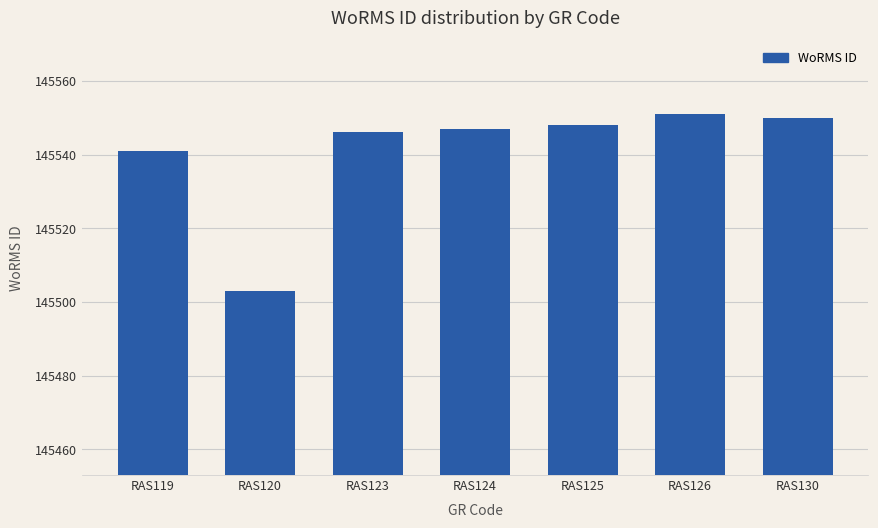

What is the smallest value displayed?

145503